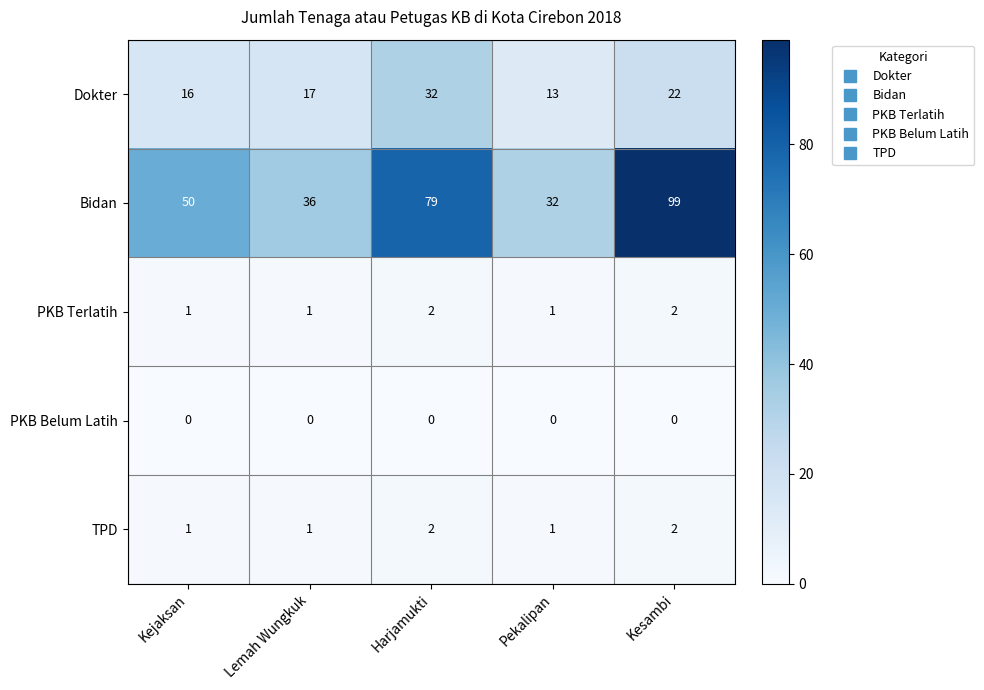

Rank the categories by Bidan value from lowest to highest.

Pekalipan, Lemah Wungkuk, Kejaksan, Harjamukti, Kesambi